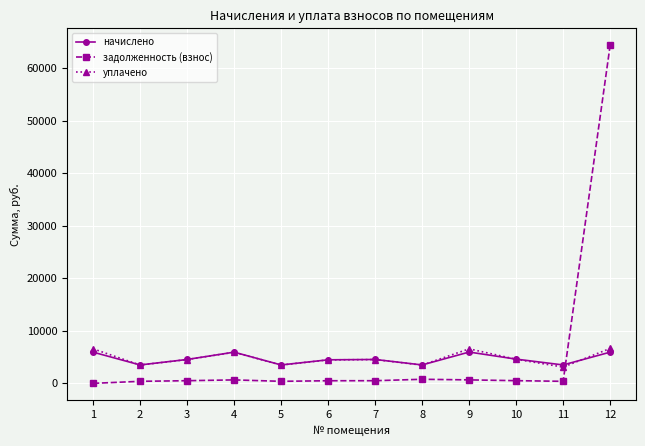

What are all the series names shown in the legend?

начислено, задолженность (взнос), уплачено